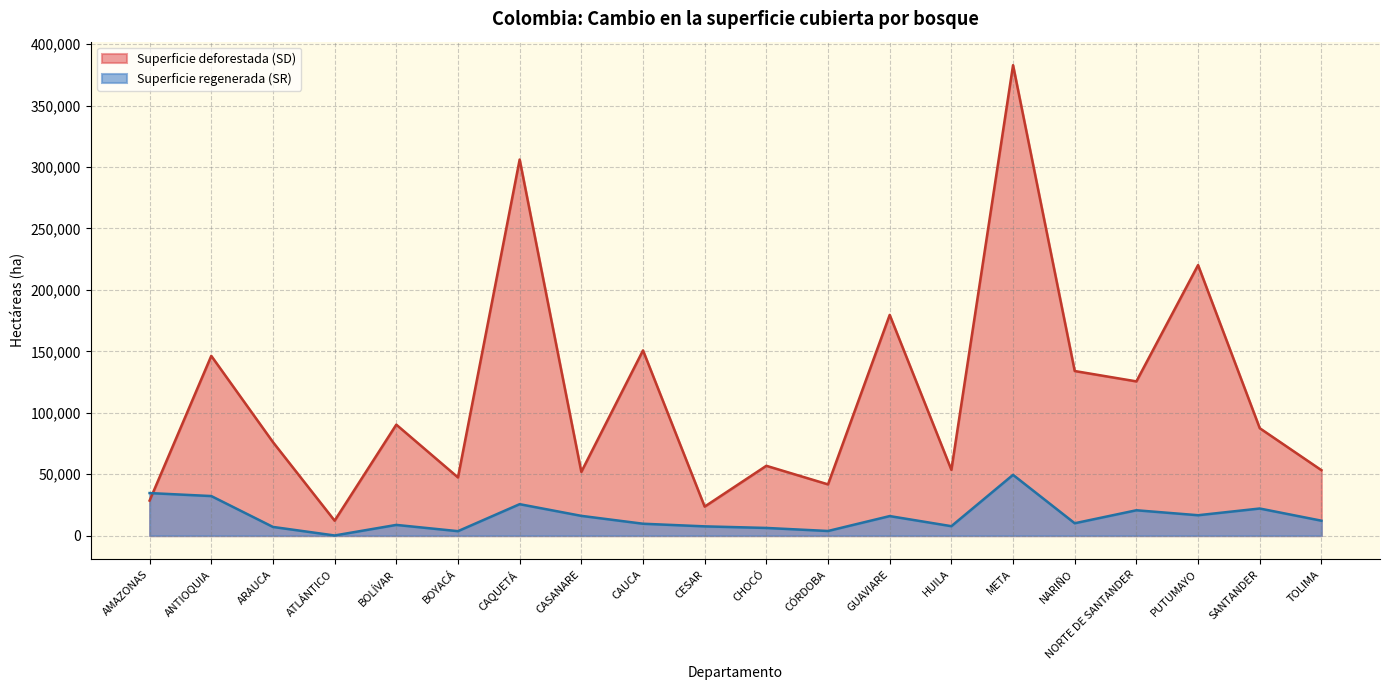

Rank the series at BOLÍVAR from lowest to highest value.

Superficie regenerada (SR), Superficie deforestada (SD)